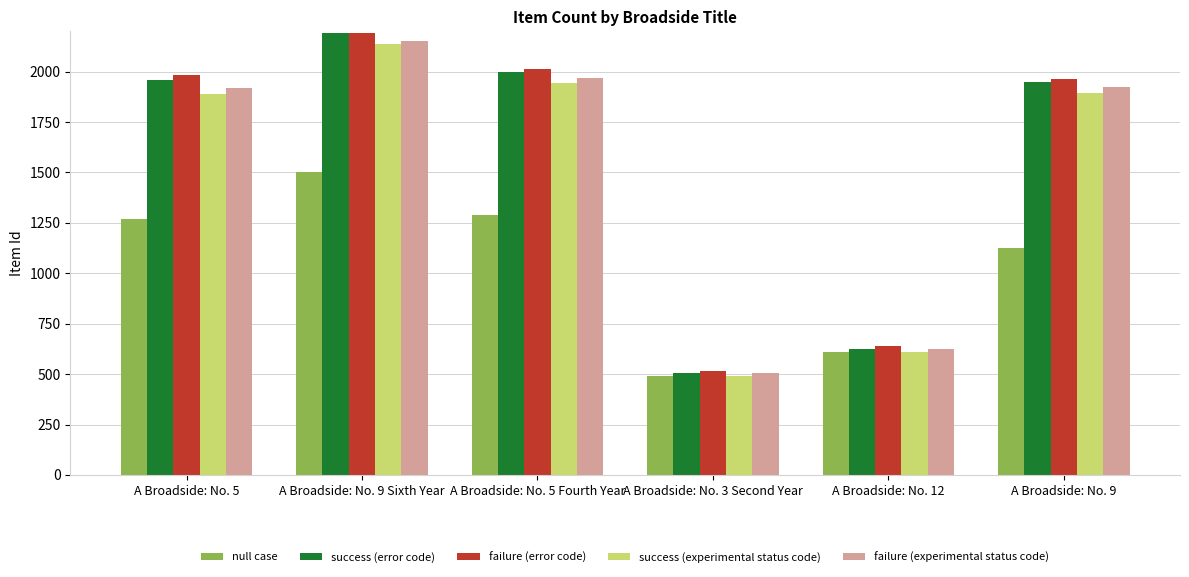

The value of success (experimental status code) at A Broadside: No. 3 Second Year is 489.6. True or false?

True